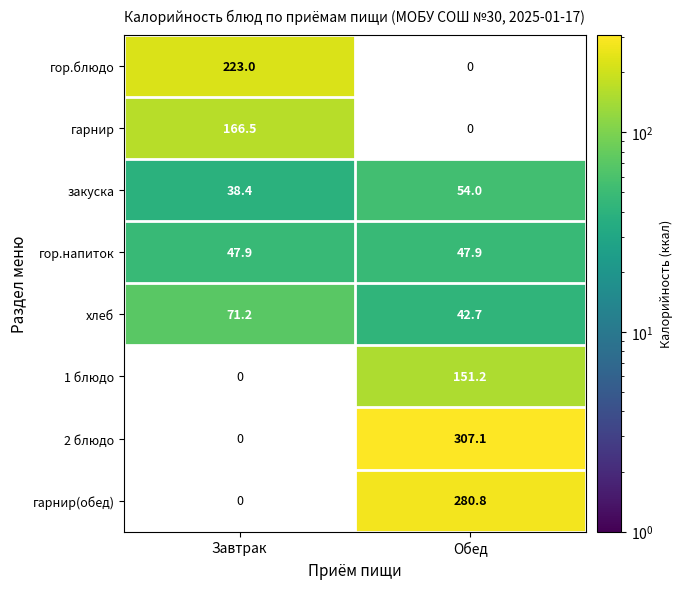

Which label corresponds to the smallest value in the chart?

Завтрак